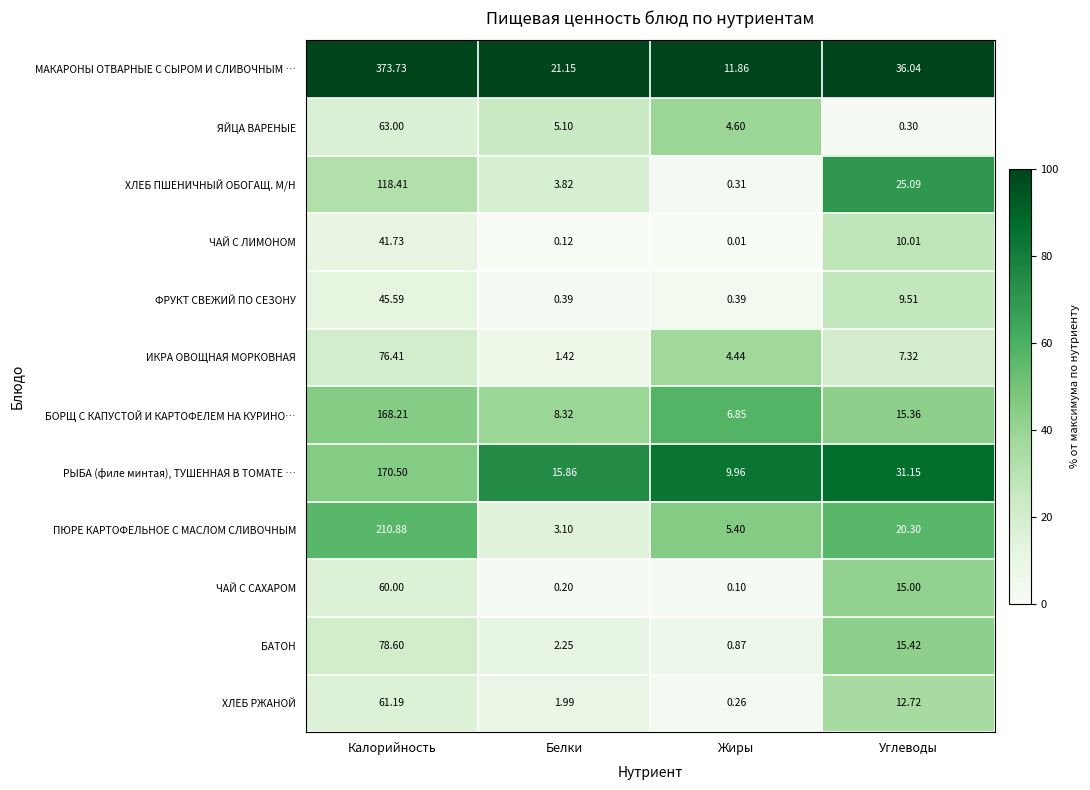

List the series in order of their peak value, lowest first.

ЧАЙ С ЛИМОНОМ, ФРУКТ СВЕЖИЙ ПО СЕЗОНУ, ЧАЙ С САХАРОМ, ХЛЕБ РЖАНОЙ, ЯЙЦА ВАРЕНЫЕ, ИКРА ОВОЩНАЯ МОРКОВНАЯ, БАТОН, ХЛЕБ ПШЕНИЧНЫЙ ОБОГАЩ. М/Н, БОРЩ С КАПУСТОЙ И КАРТОФЕЛЕМ НА КУРИНО…, РЫБА (филе минтая), ТУШЕННАЯ В ТОМАТЕ …, ПЮРЕ КАРТОФЕЛЬНОЕ С МАСЛОМ СЛИВОЧНЫМ, МАКАРОНЫ ОТВАРНЫЕ С СЫРОМ И СЛИВОЧНЫМ …